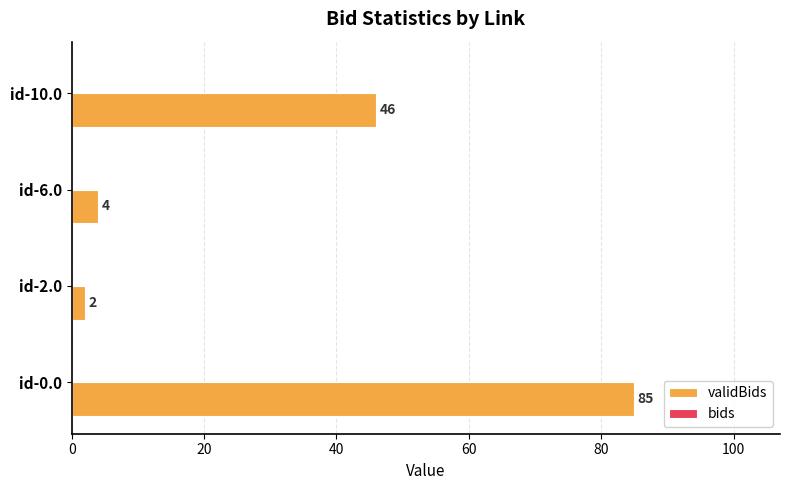

At which category does the chart reach its peak across all series?

id-0.0